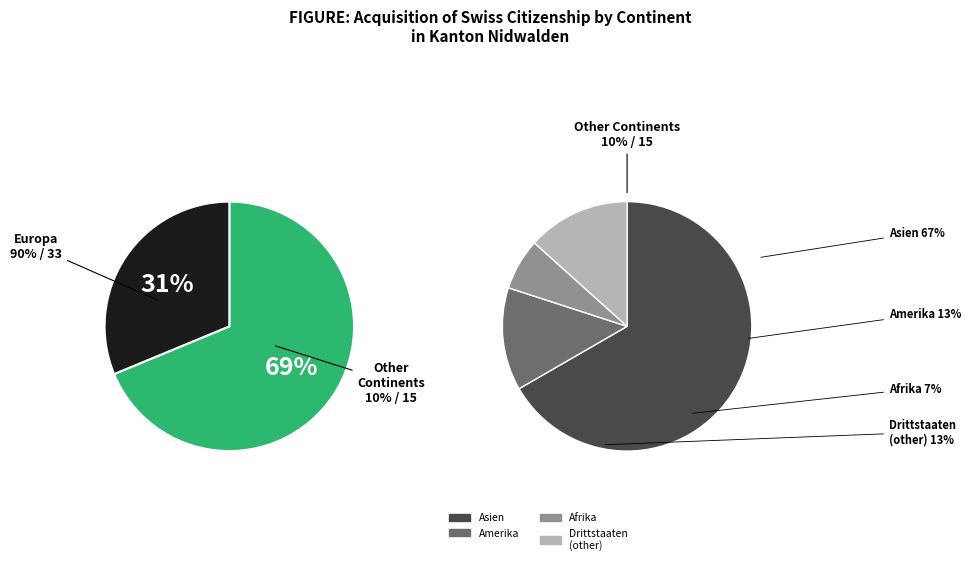

What is the change in value from Asien to Amerika?

-8